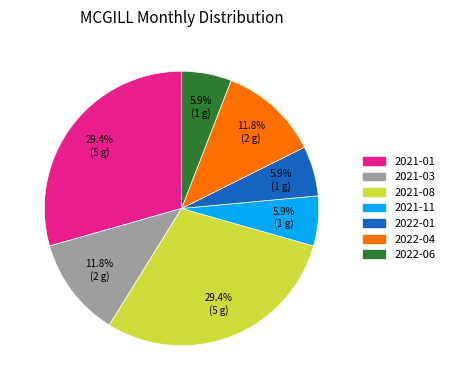

Count the number of slices in the pie.

7